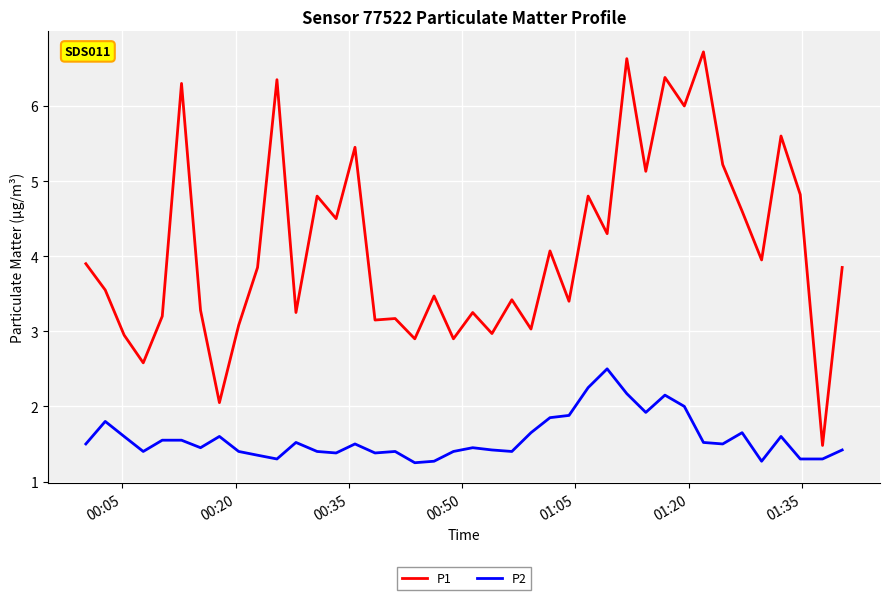

What is the maximum value shown in the chart?

6.7